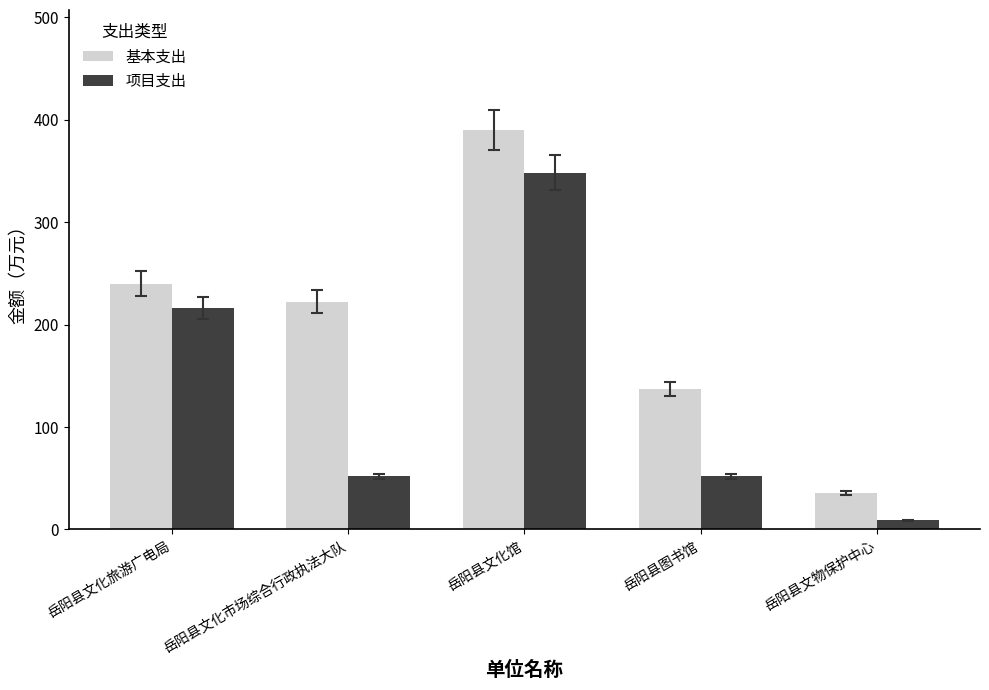

What is the difference between the 项目支出 values at 岳阳县文化旅游广电局 and 岳阳县文化市场综合行政执法大队?

163.8